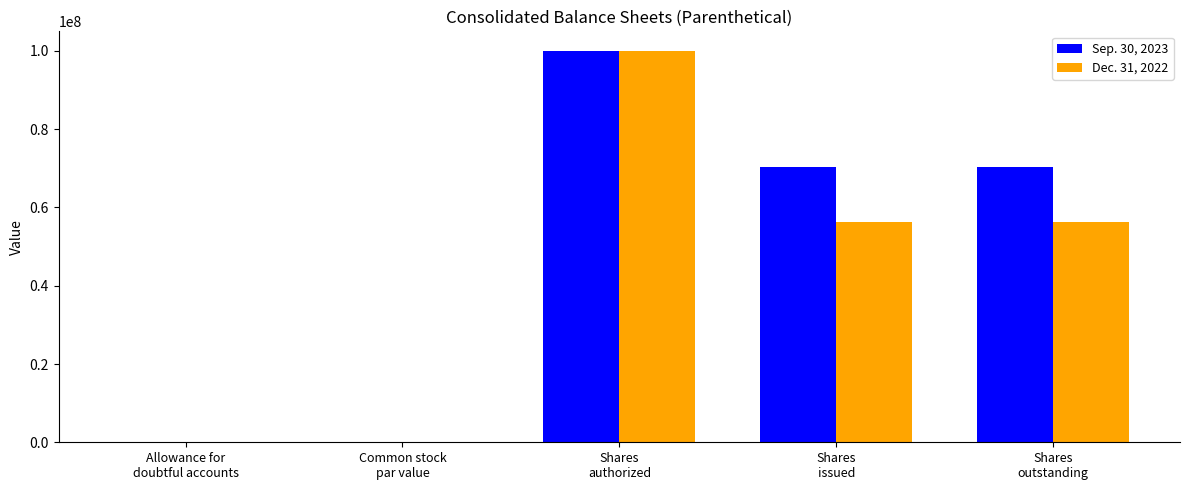

What is the maximum value for Dec. 31, 2022?

100000000.0